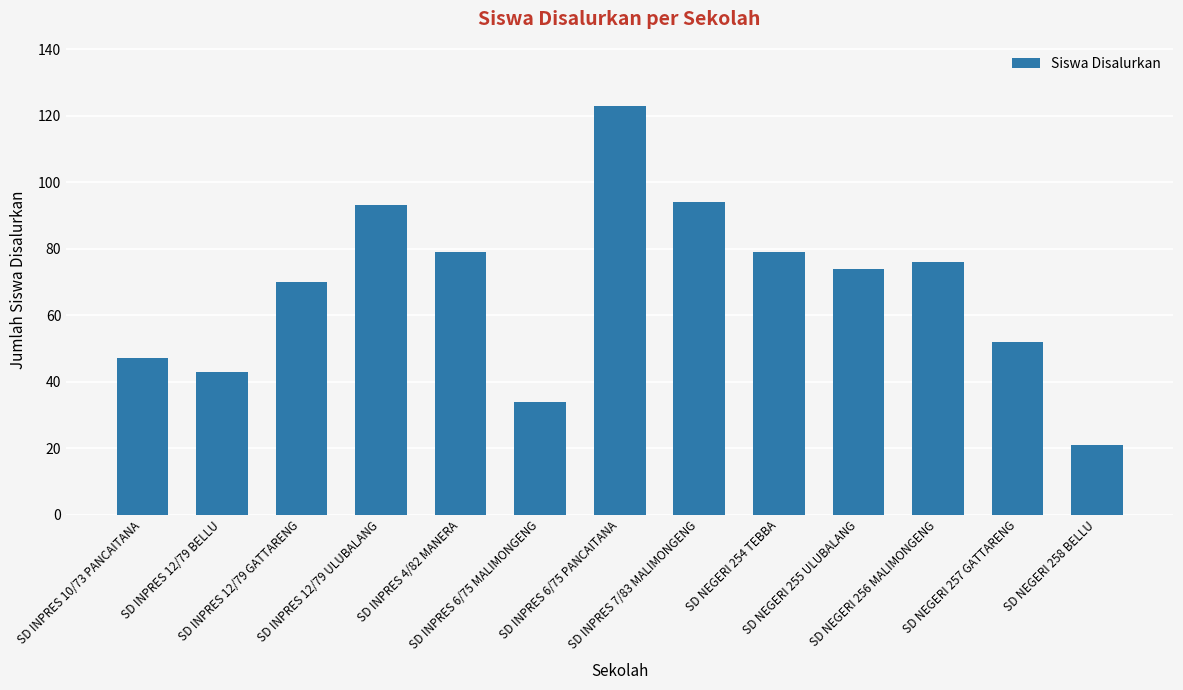

What is the maximum value shown in the chart?

123